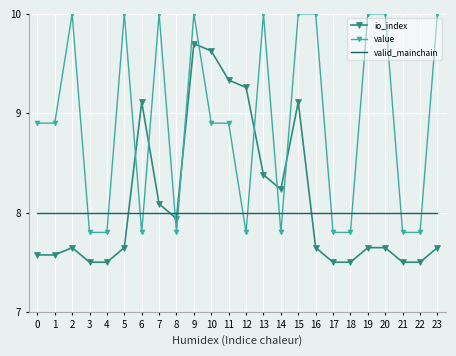

Rank the series by their maximum value, from lowest to highest.

valid_mainchain, io_index, value